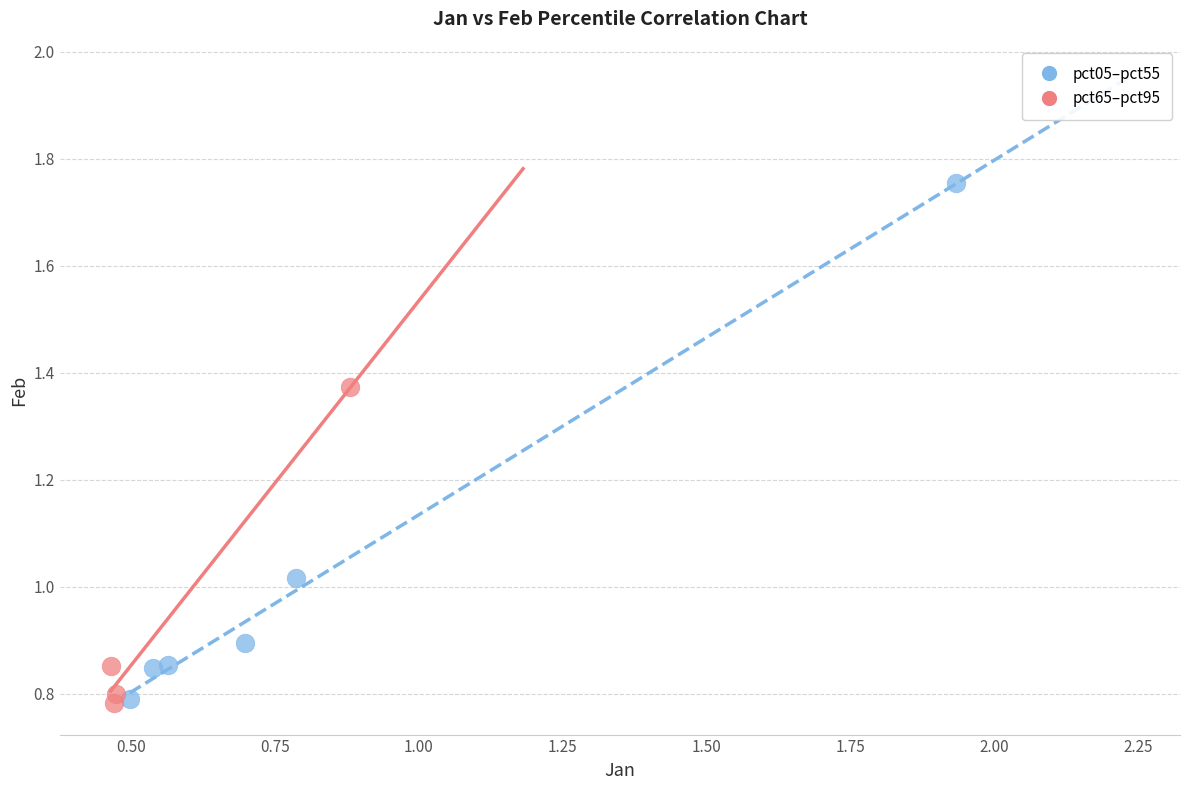

Which series has the largest Y range (max minus min)?

pct05–pct55